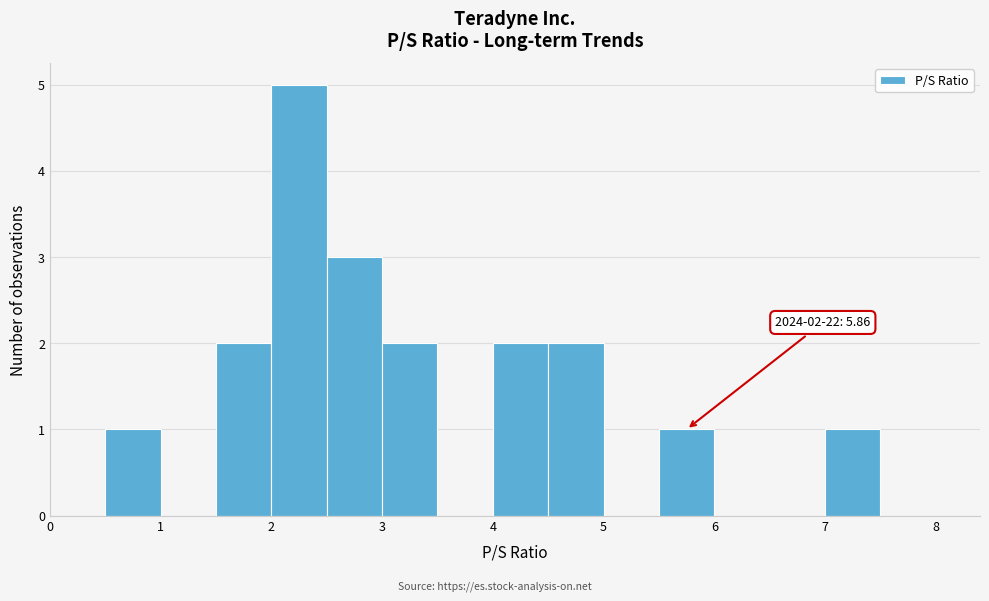

Over which range of the x-axis is the bar tallest?

2.0 to 2.5